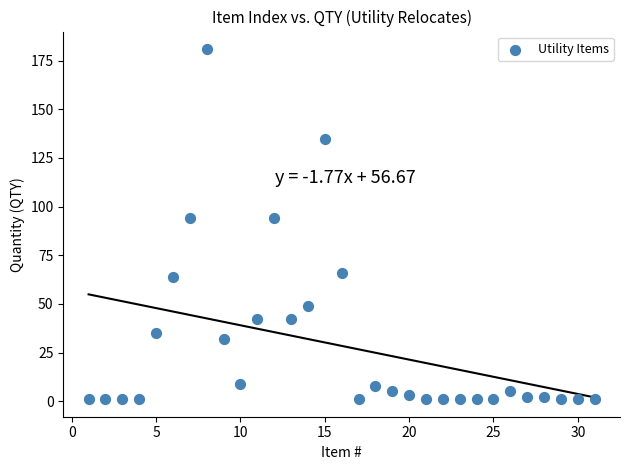

What is the range of Y values (max minus min)?

180